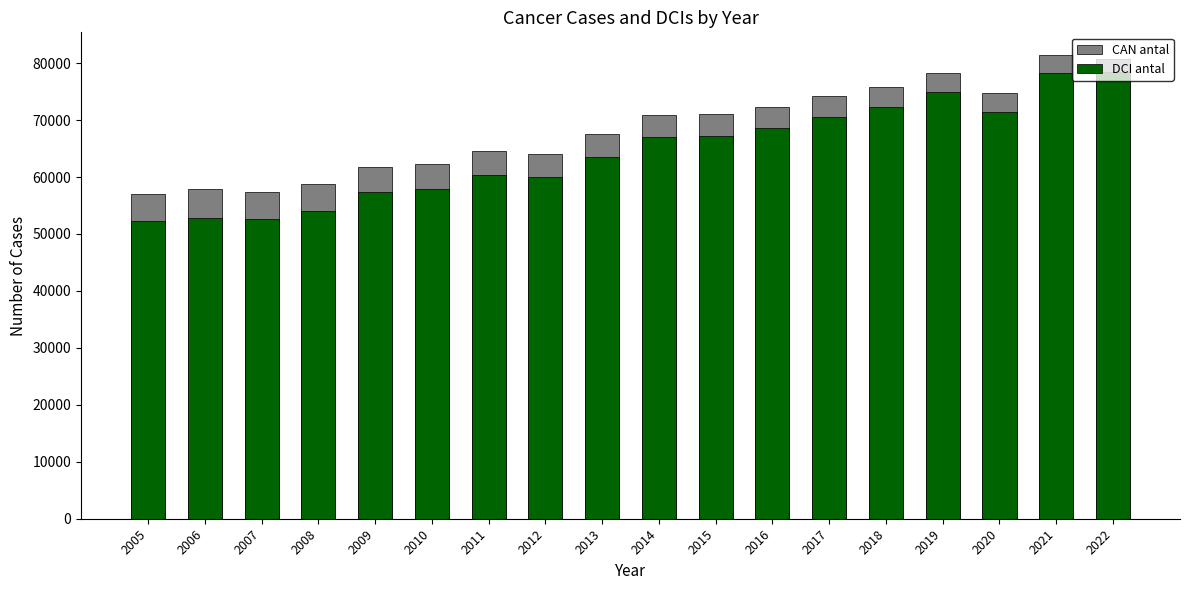

Reading left to right, transcribe all the data shown in this chart.

CAN antal: 2005=57061	2006=57949	2007=57461	2008=58777	2009=61809	2010=62309	2011=64496	2012=64063	2013=67569	2014=70926	2015=71118	2016=72310	2017=74262	2018=75855	2019=78270	2020=74675	2021=81344	2022=80719
DCI antal: 2005=52215	2006=52787	2007=52710	2008=54078	2009=57389	2010=57927	2011=60279	2012=60045	2013=63491	2014=66977	2015=67206	2016=68577	2017=70519	2018=72296	2019=75017	2020=71462	2021=78313	2022=78451